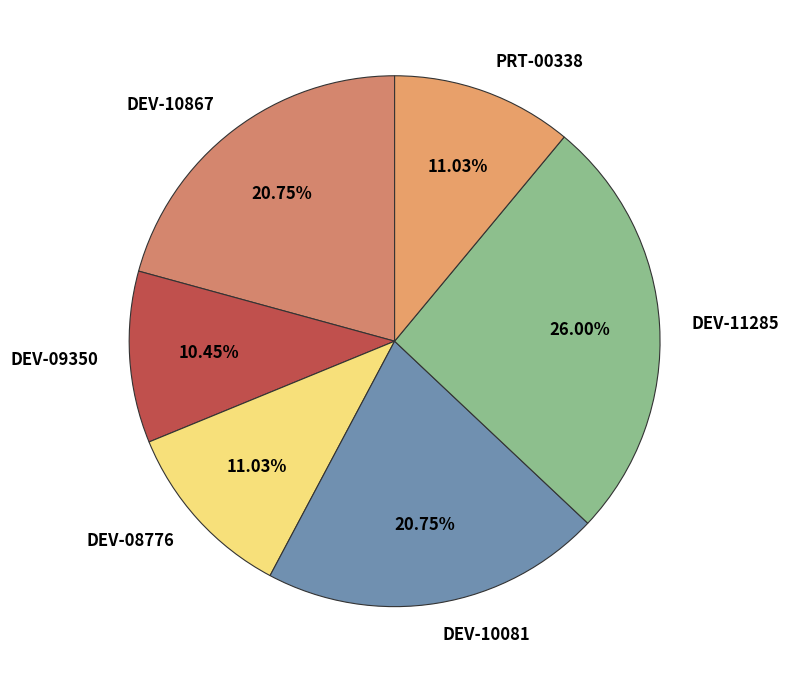

Does any single category account for the majority?

No